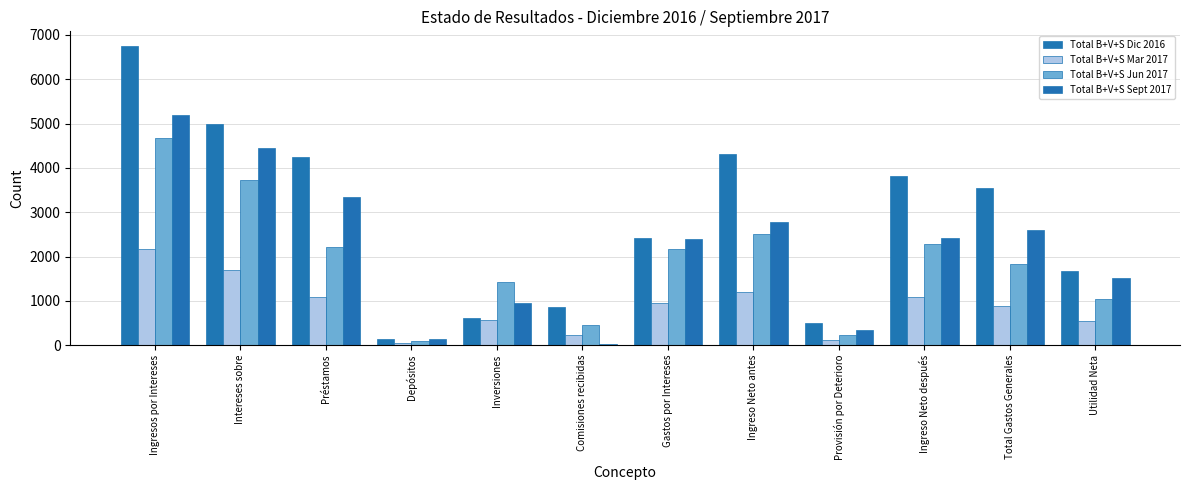

What is the label of the 2nd bar from the left?

Intereses sobre